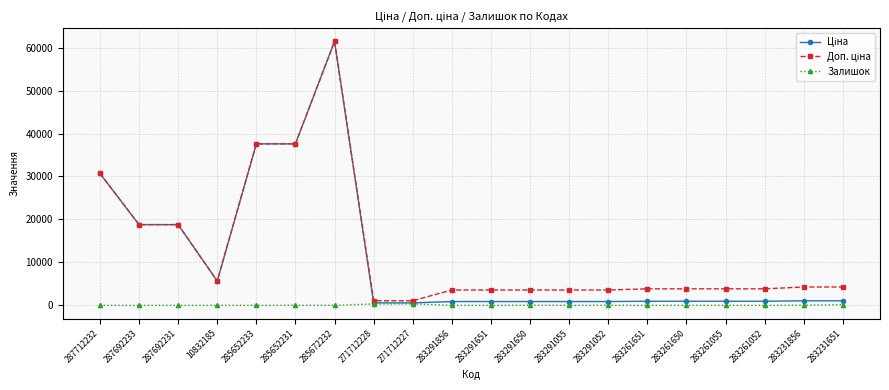

True or false: Залишок has more than 0 interior local peaks.

True